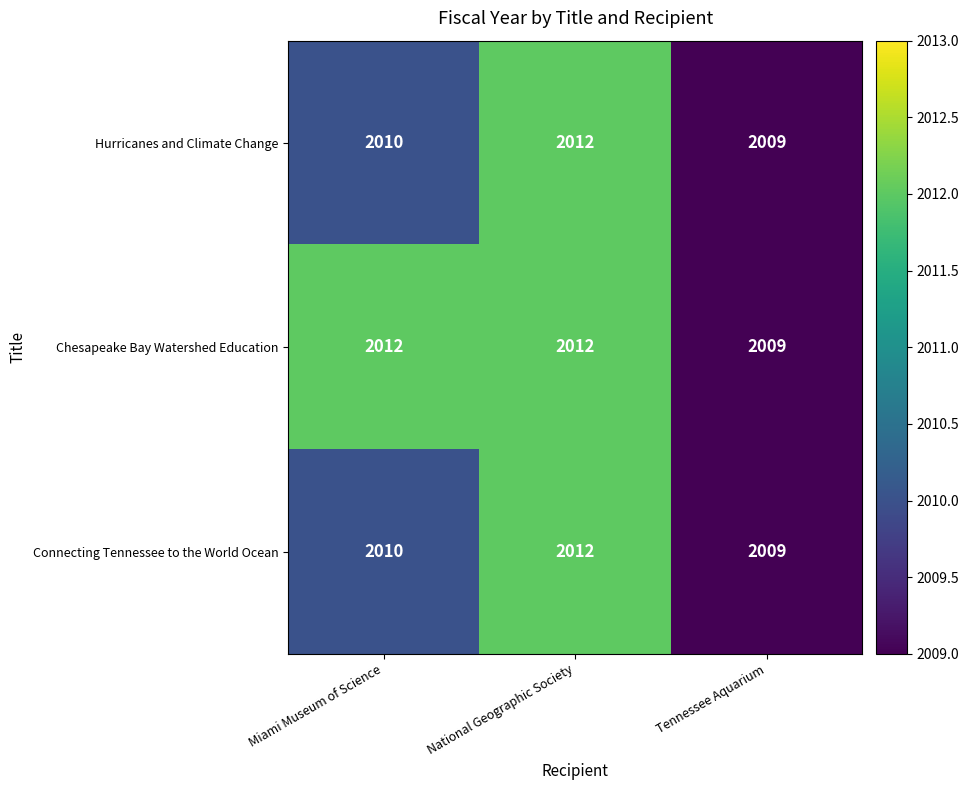

How many Hurricanes and Climate Change values are between 2009 and 2012?

3